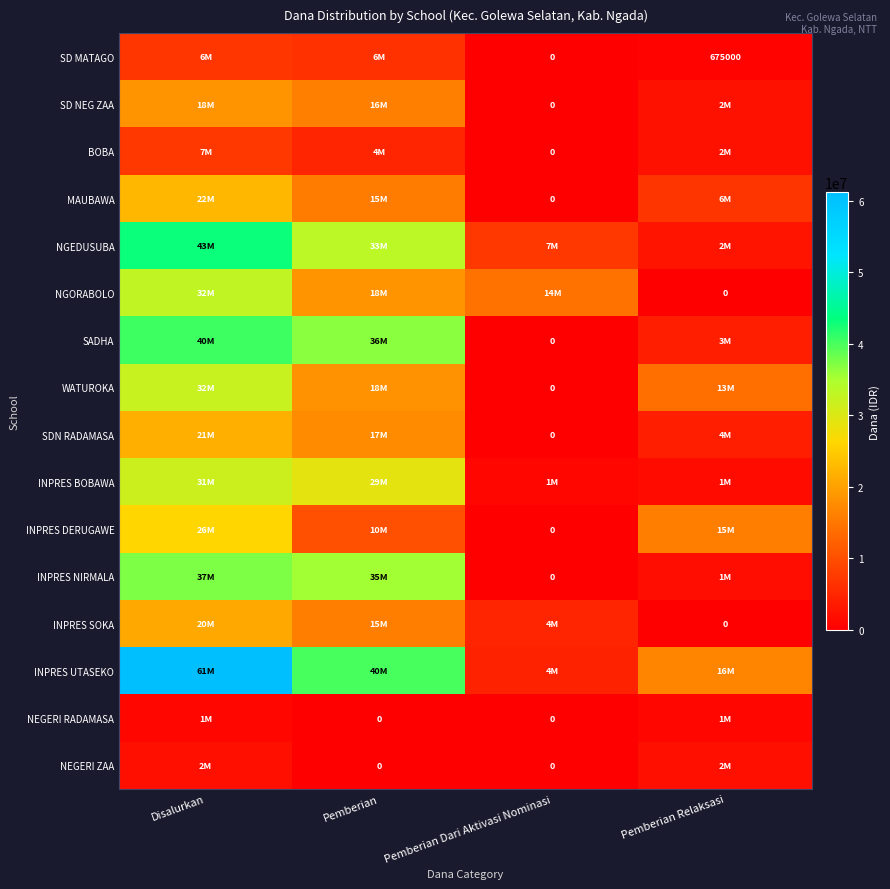

At which category does the chart reach its minimum across all series?

Pemberian Dari Aktivasi Nominasi